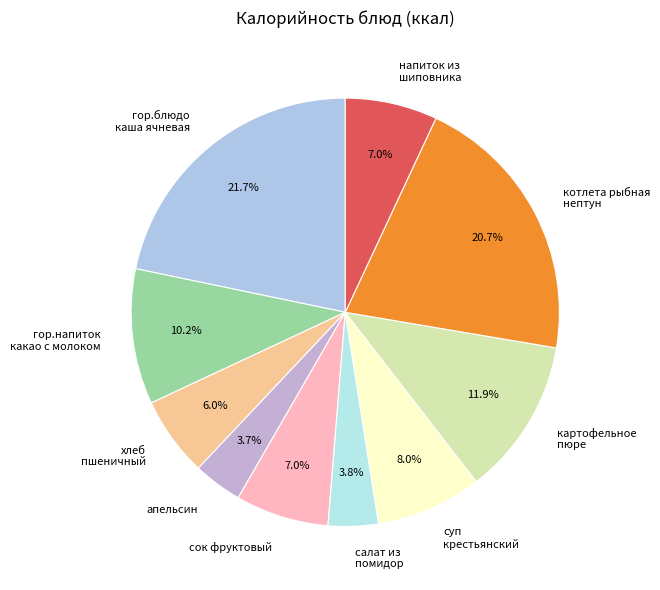

What percentage is NOT represented by напиток из шиповника?

93.0%